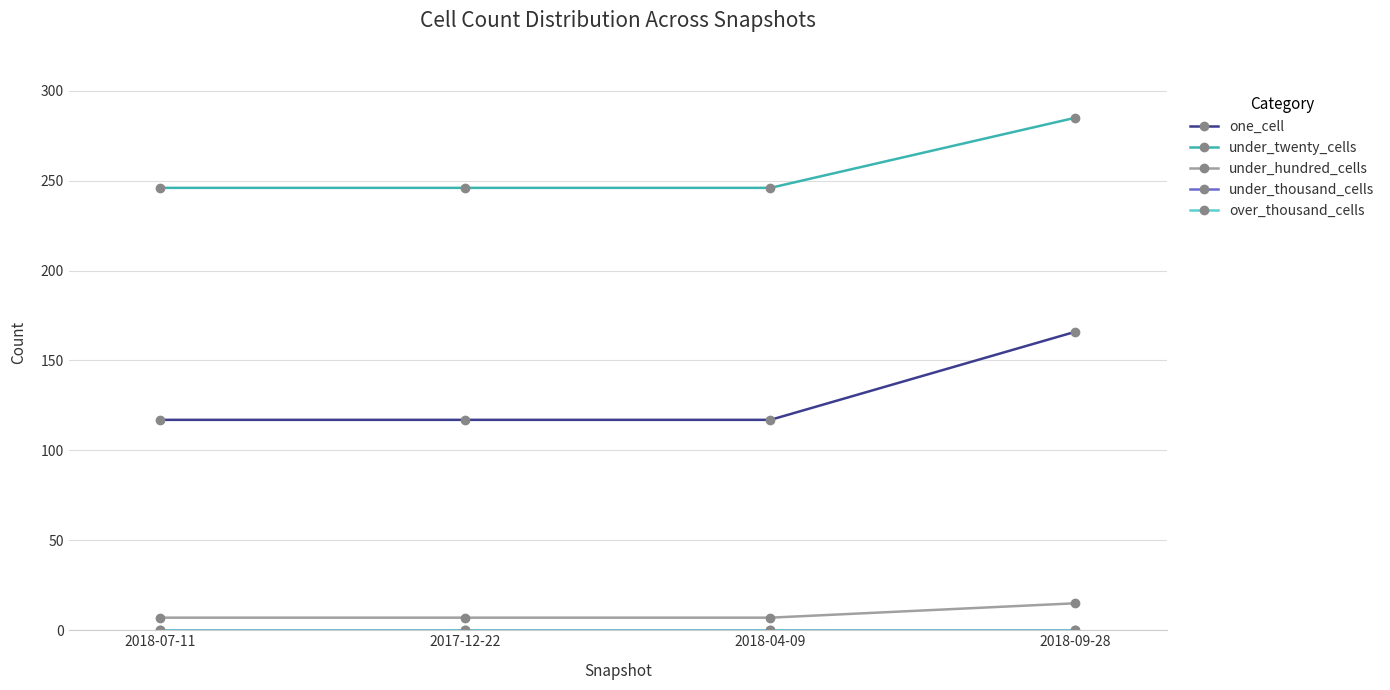

At which category is the sum across all series the highest?

2018-09-28